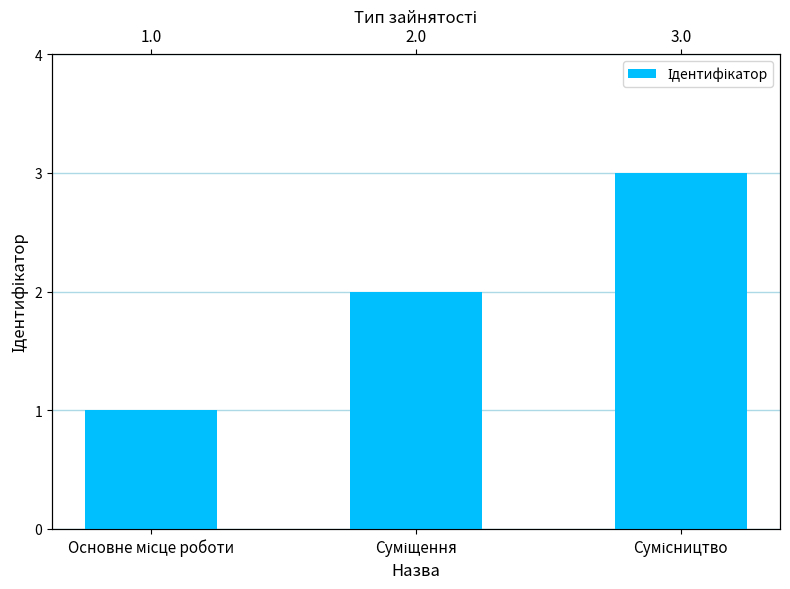

Rank the categories by value from lowest to highest.

Основне місце роботи, Суміщення, Сумісництво